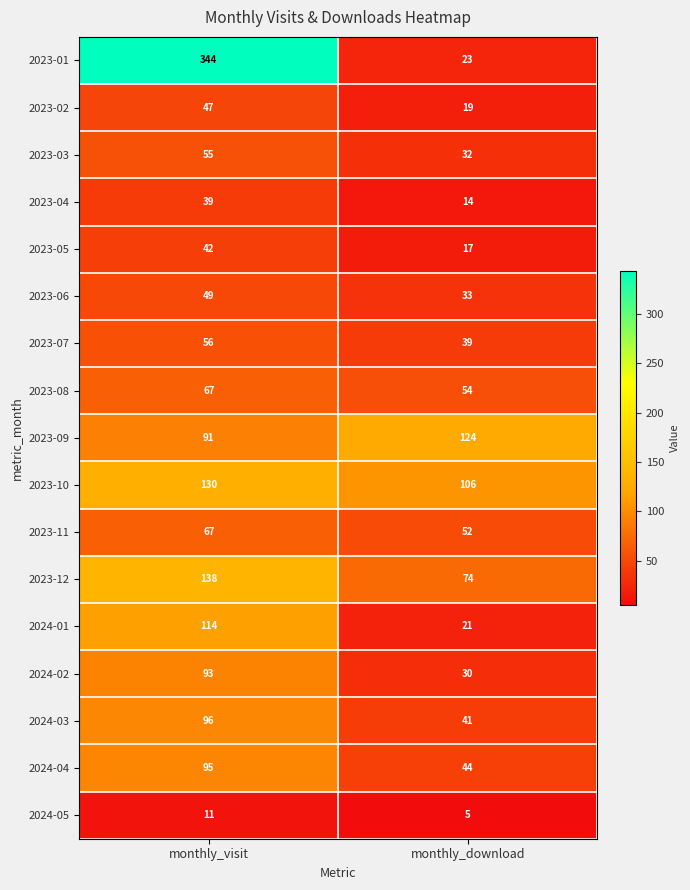

Between monthly_visit and monthly_download, which series saw the biggest shift?

2023-01